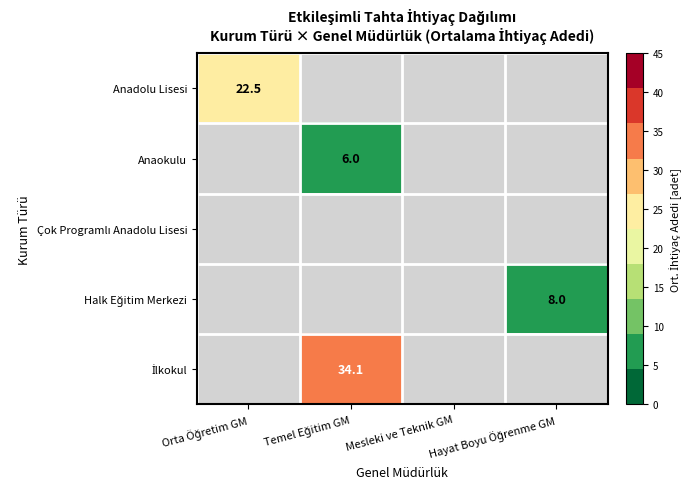

The value of Çok Programlı Anadolu Lisesi at Orta Öğretim GM is 0.0. True or false?

True